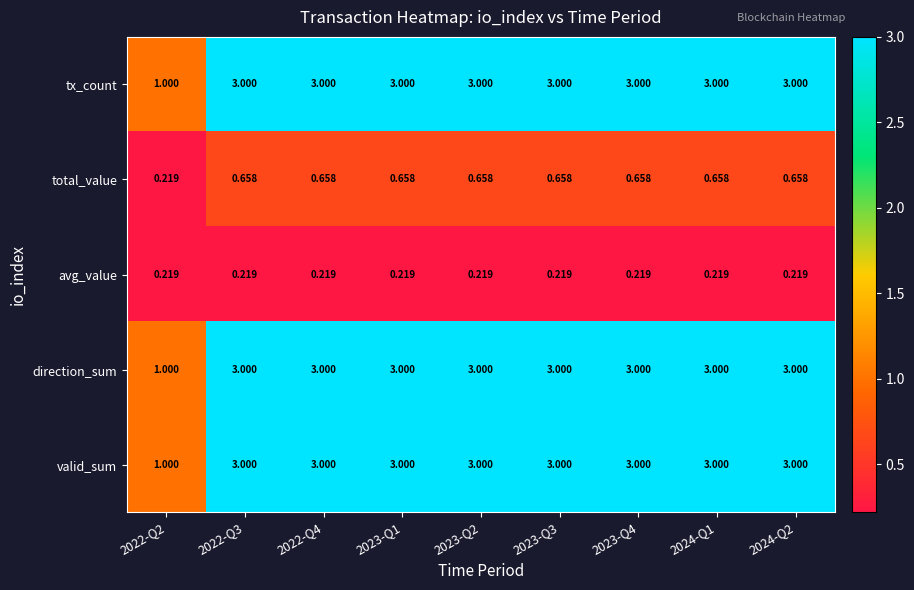

What is the total value across all series at 2024-Q2?

9.9